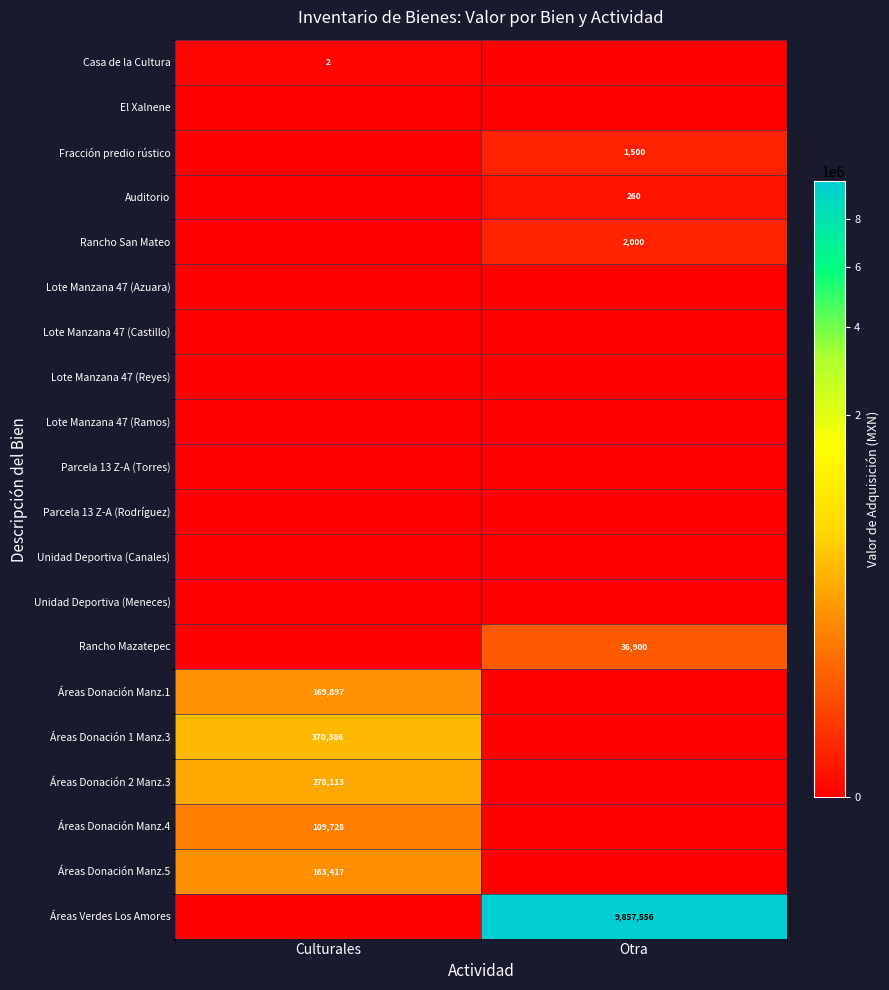

The Fracción predio rústico series shows 2331 at Otra. True or false?

False